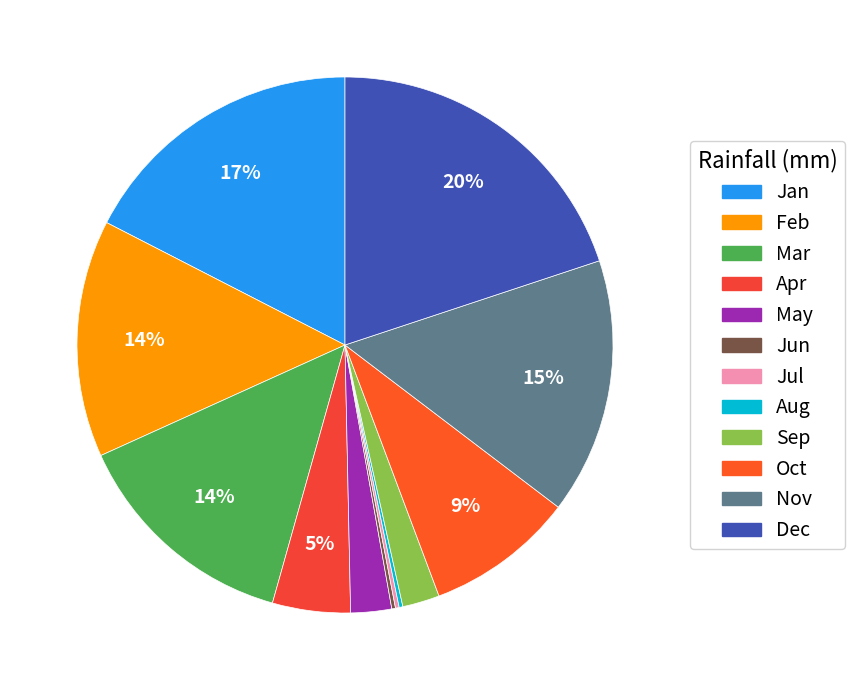

Is there any slice that represents more than half of the pie?

No